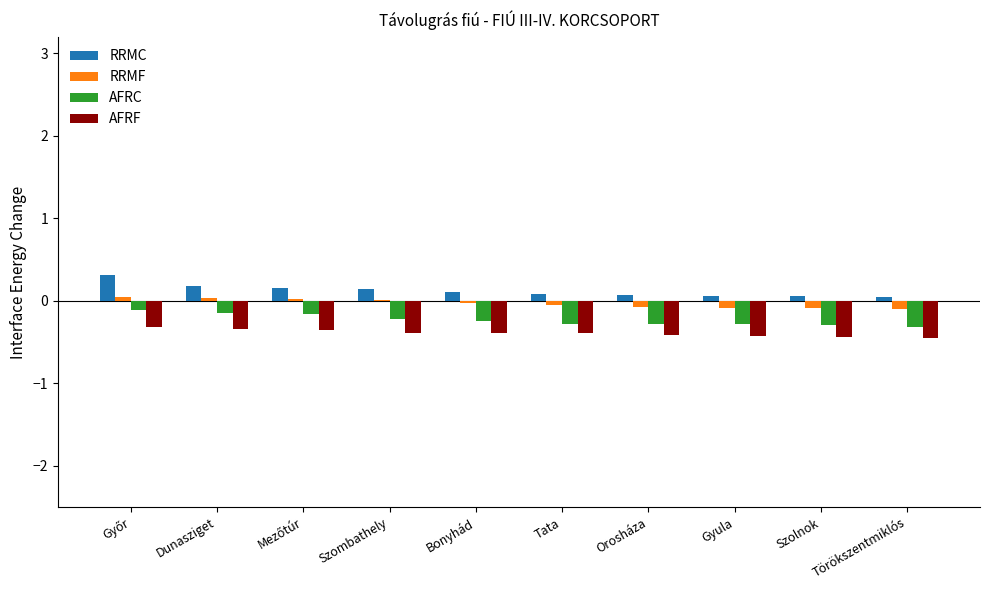

How many categories are shown in the chart?

10